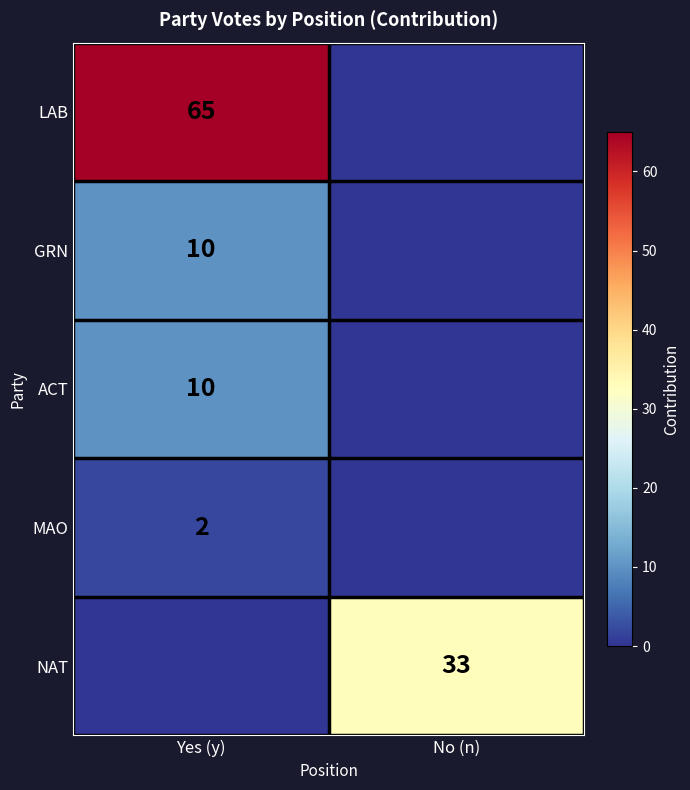

Is it true that MAO equals 3 at Yes (y)?

False